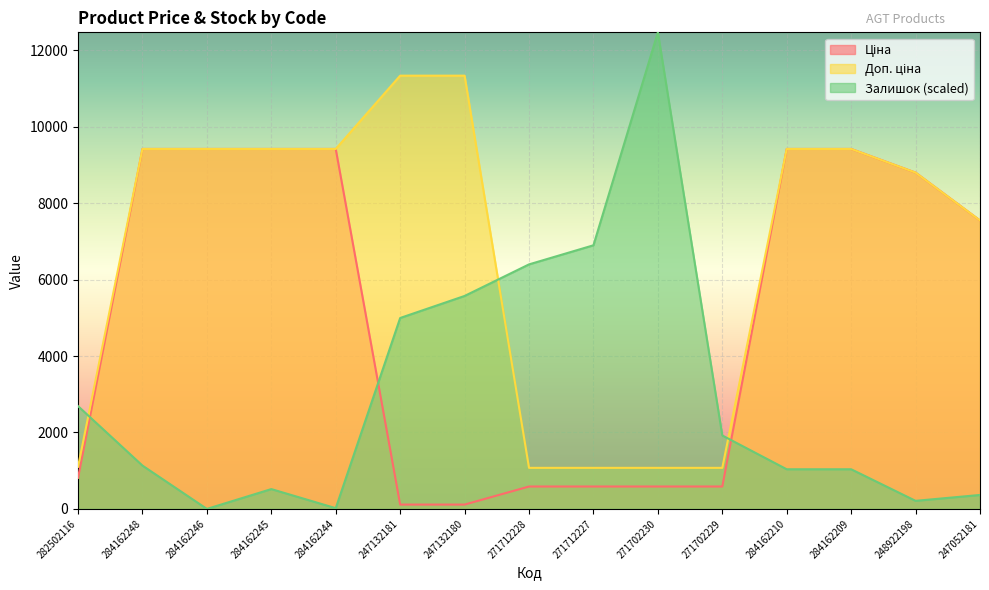

What position from the right is 284162244?

11